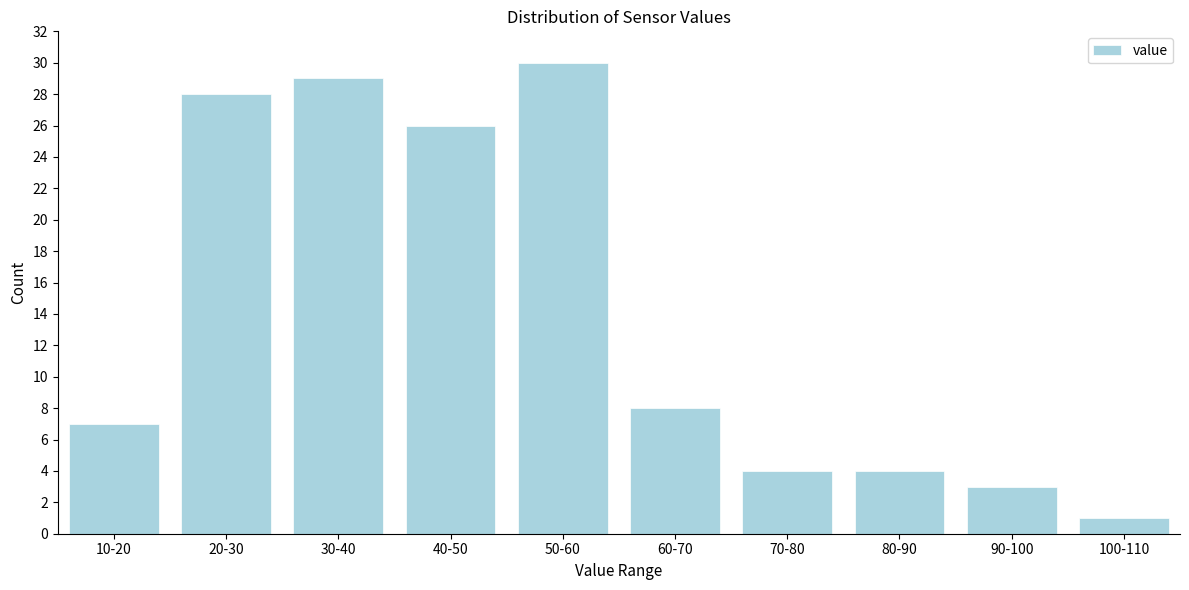

Reading left to right, extract all data points from this chart.

10-20=7	20-30=28	30-40=29	40-50=26	50-60=30	60-70=8	70-80=4	80-90=4	90-100=3	100-110=1